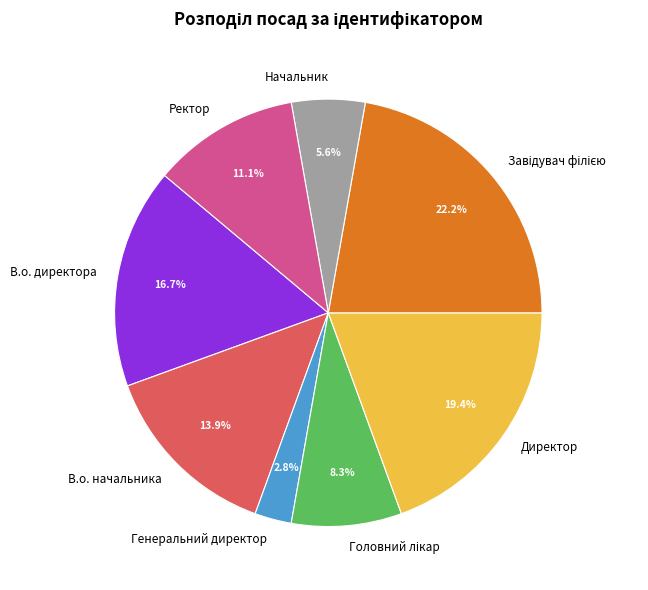

To the nearest percent, what portion does В.о. начальника represent?

14%